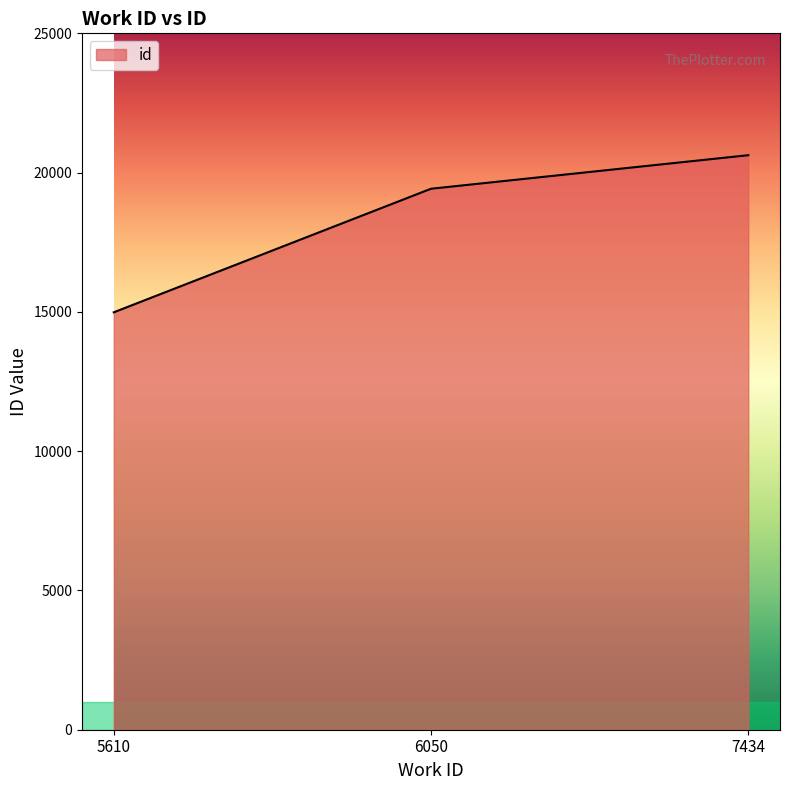

Does the chart display data point markers on the line(s)?

No